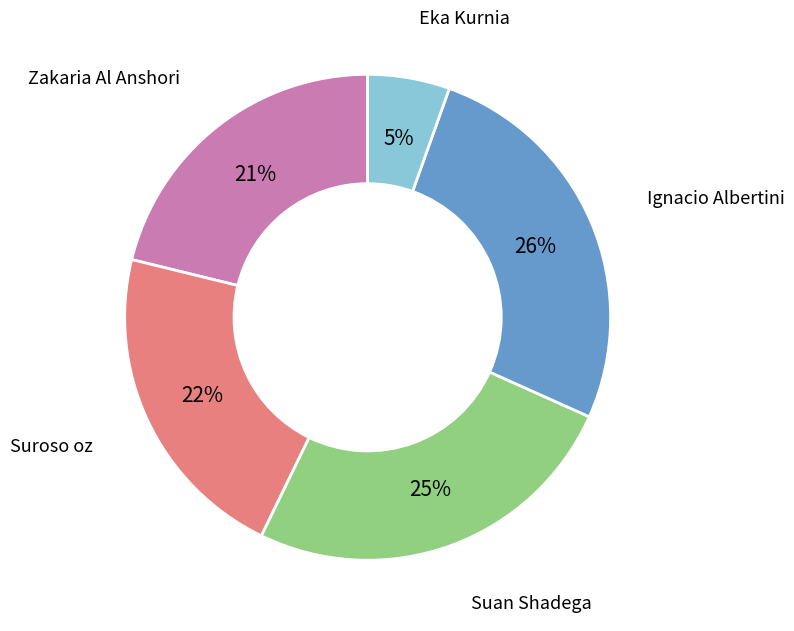

Which has a higher value, Zakaria Al Anshori or Eka Kurnia?

Zakaria Al Anshori